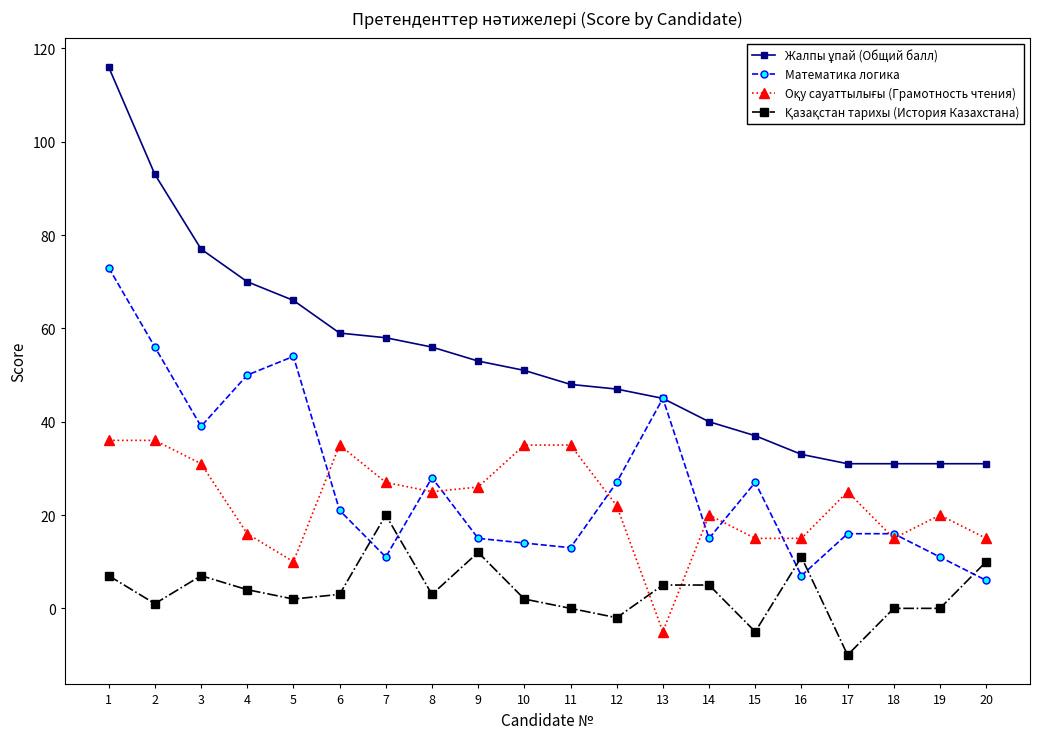

What is the greatest value displayed?

116